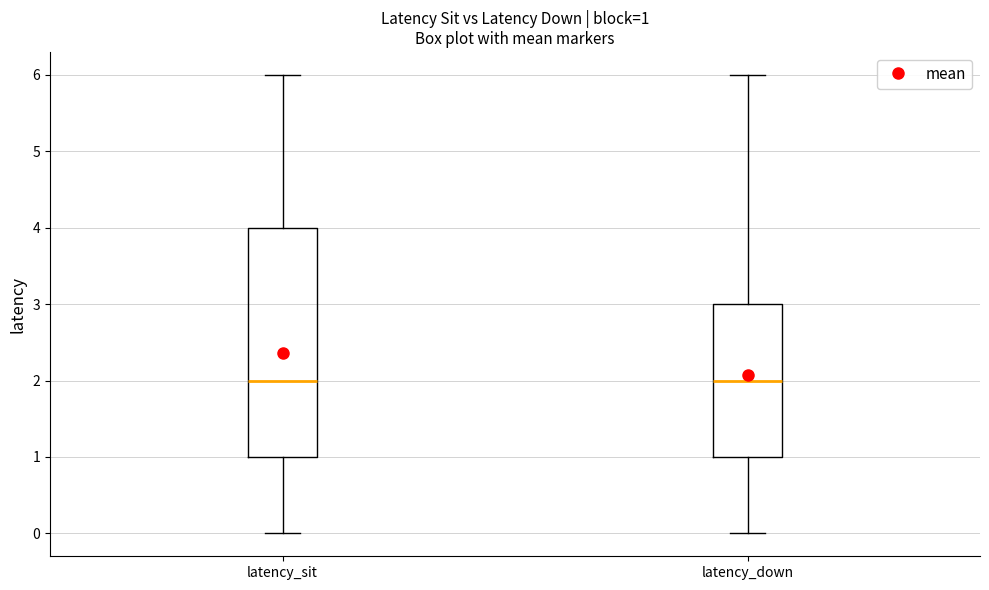

Comparing the boxes themselves (not the whiskers), which one is the tallest?

latency_sit